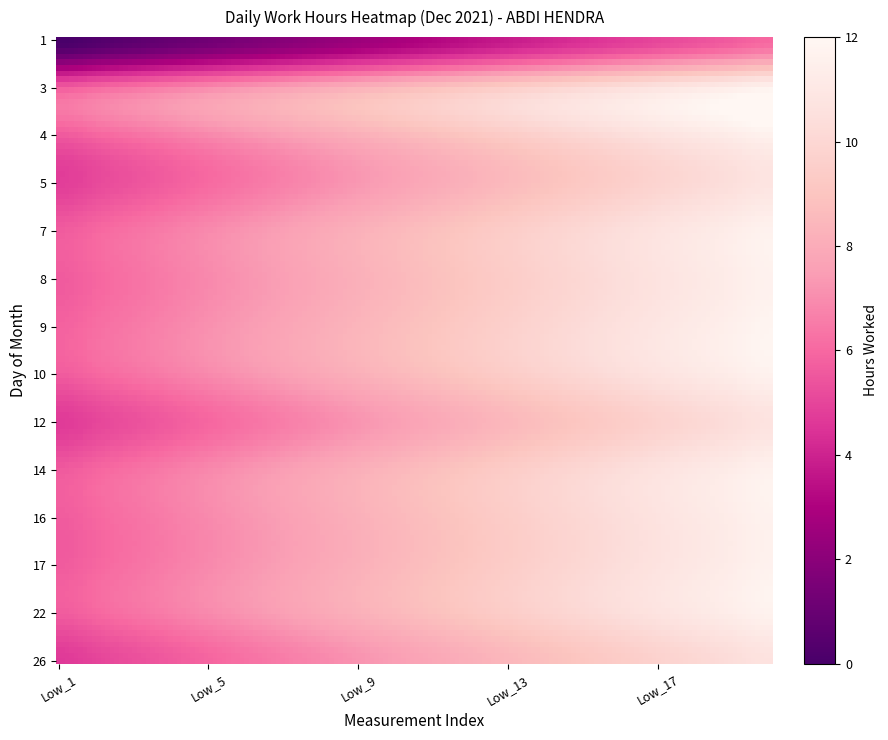

How many categories are shown in the chart?

20